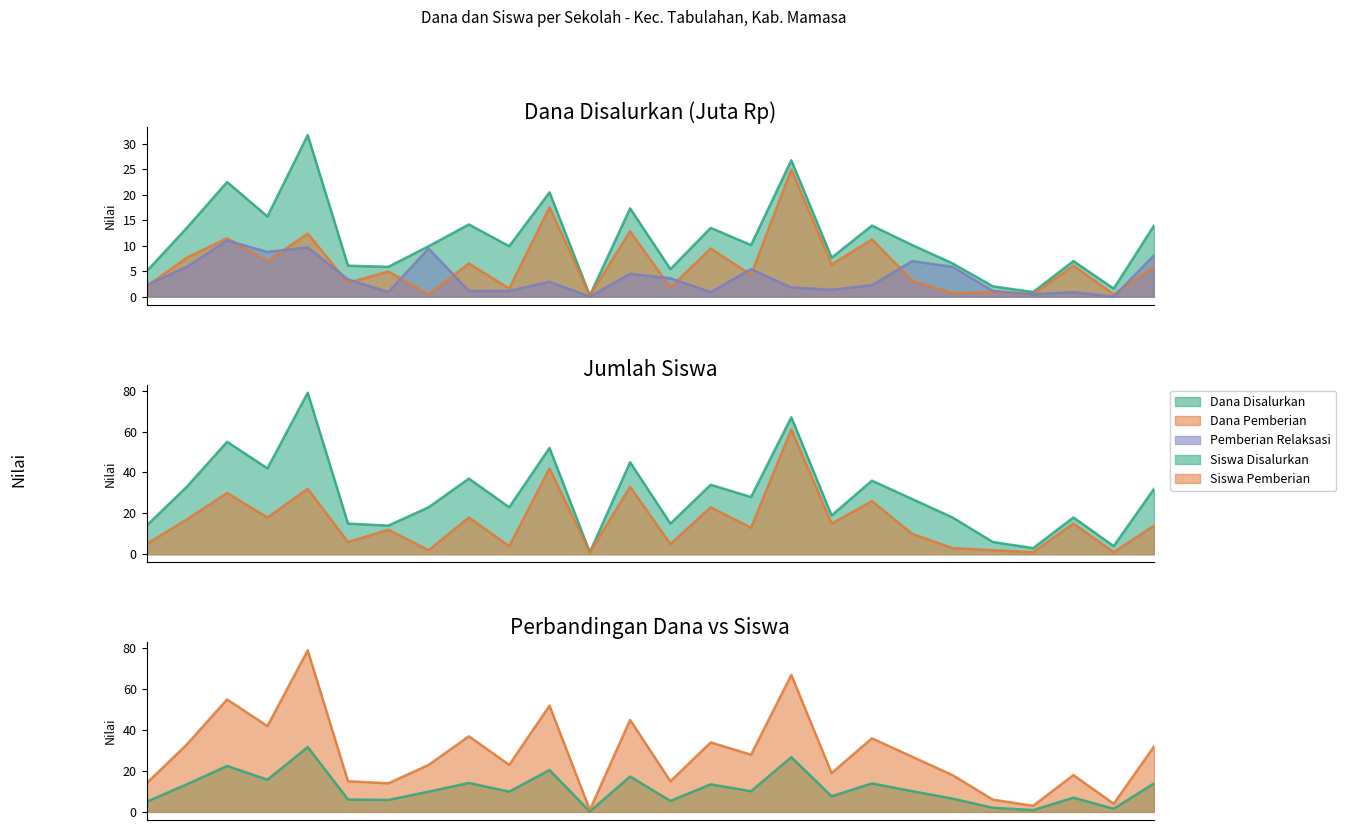

What is the value of the Dana Pemberian point at the 6th from the left?

2.7